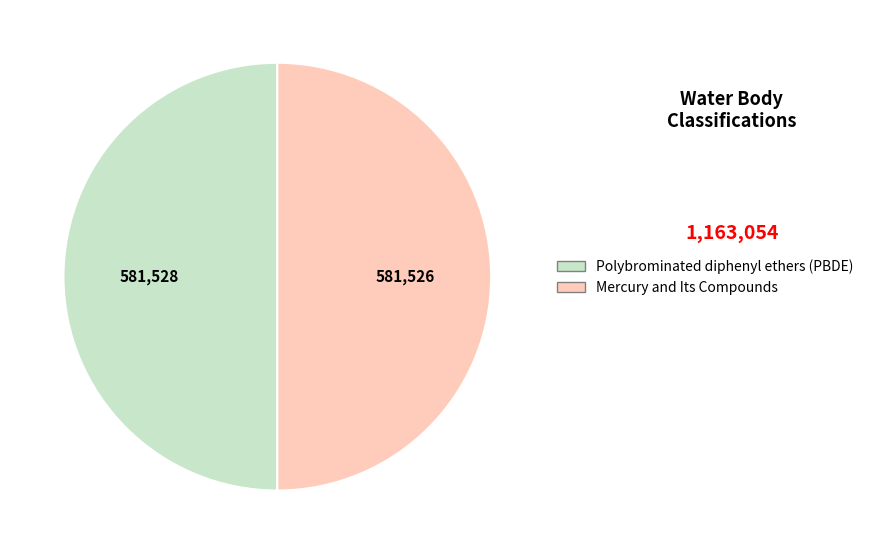

What is the ratio of the value at Polybrominated diphenyl ethers (PBDE) to the value at Mercury and Its Compounds?

1.0